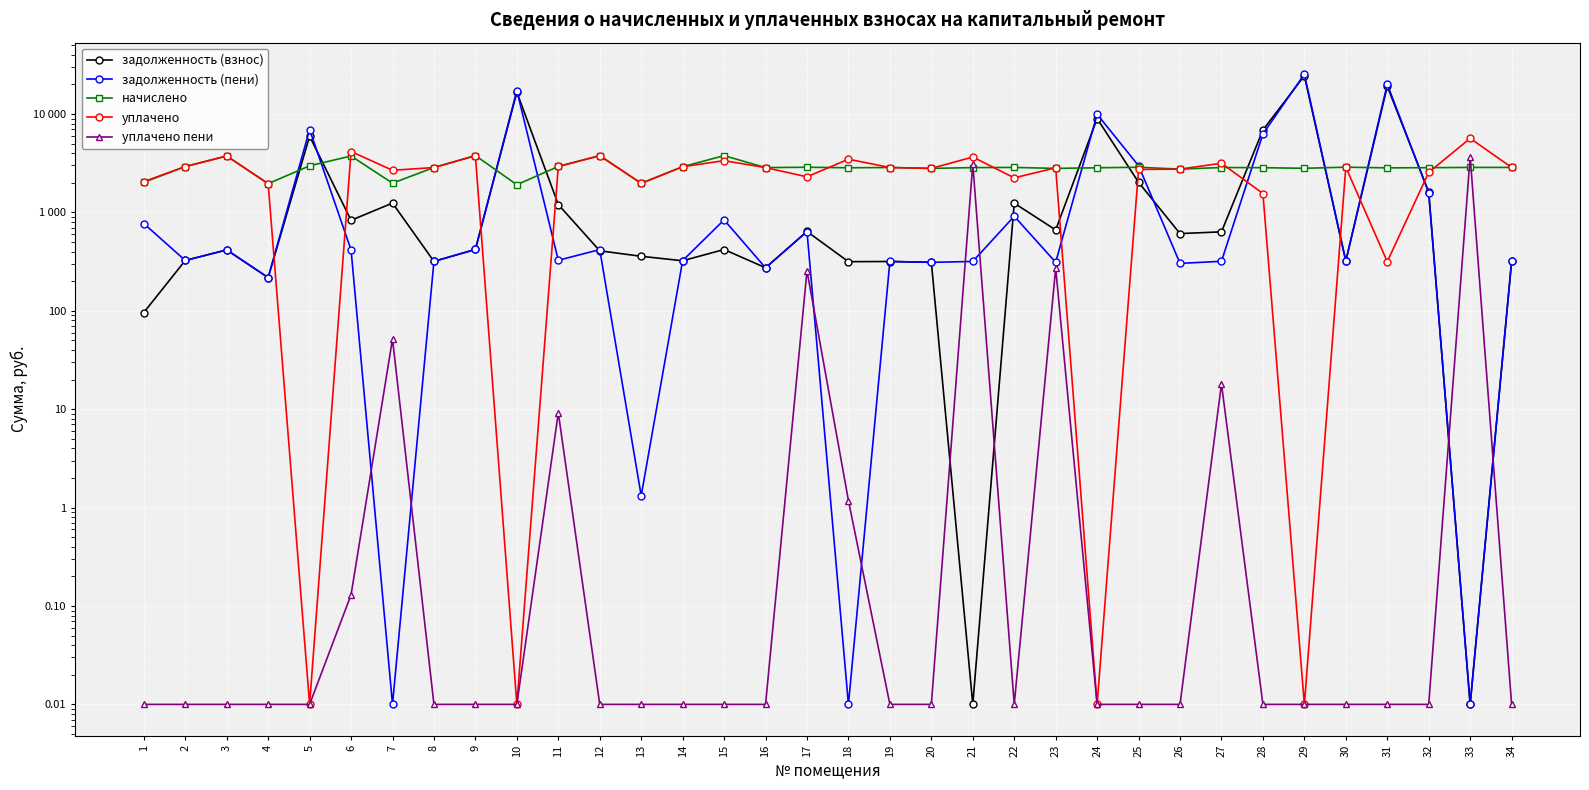

What is the sum of the уплачено values at 19 and 31?

3176.8